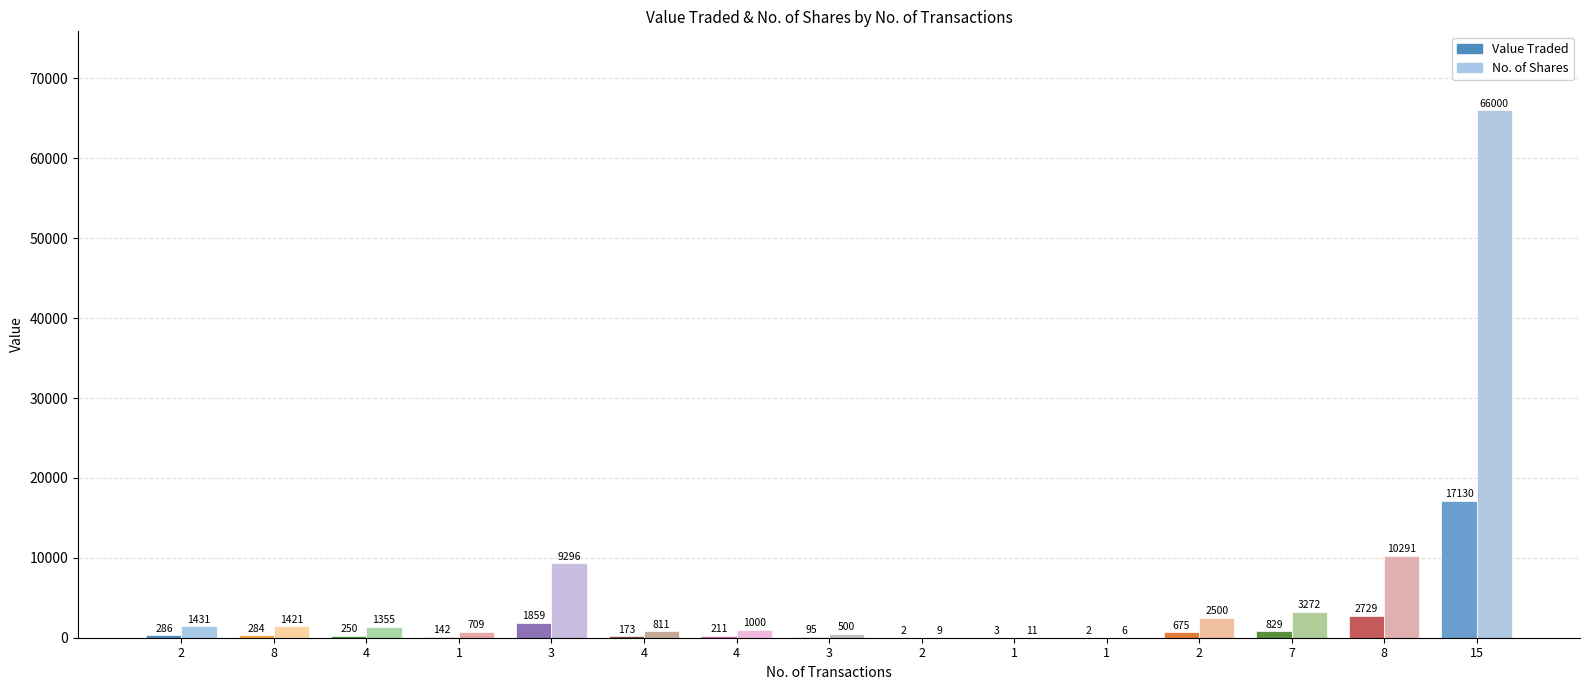

Reading left to right, what are all the values shown in this chart?

Value Traded: 286	284	250	142	1859	173	211	95	2	3	2	675	829	2729	17130
No. of Shares: 1431	1421	1355	709	9296	811	1000	500	9	11	6	2500	3272	10291	66000